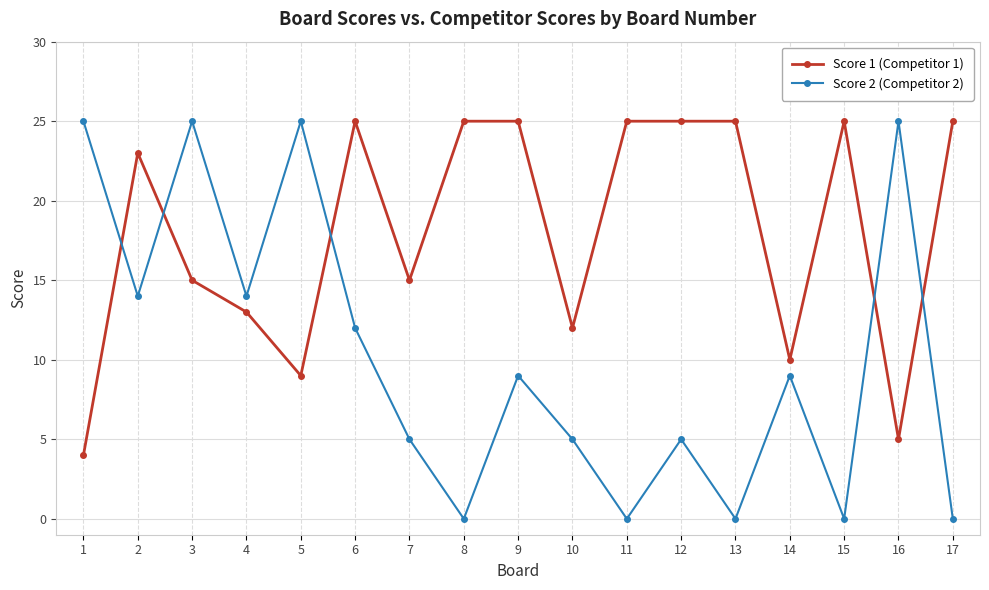

The Score 2 (Competitor 2) series shows 9 at 9. True or false?

True